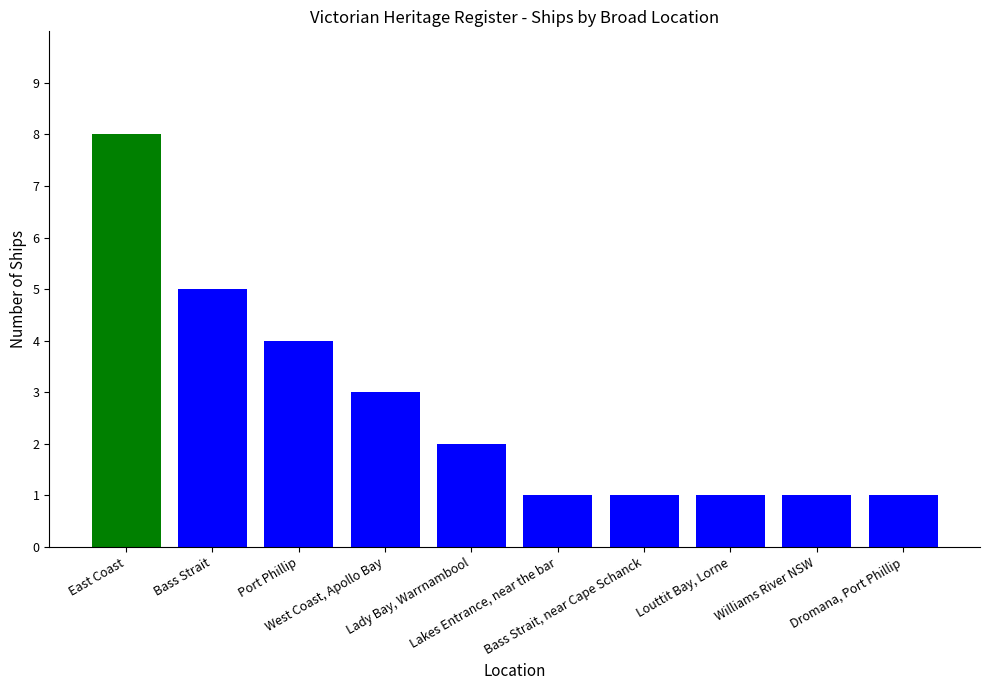

Does the chart contain stacked bars?

No